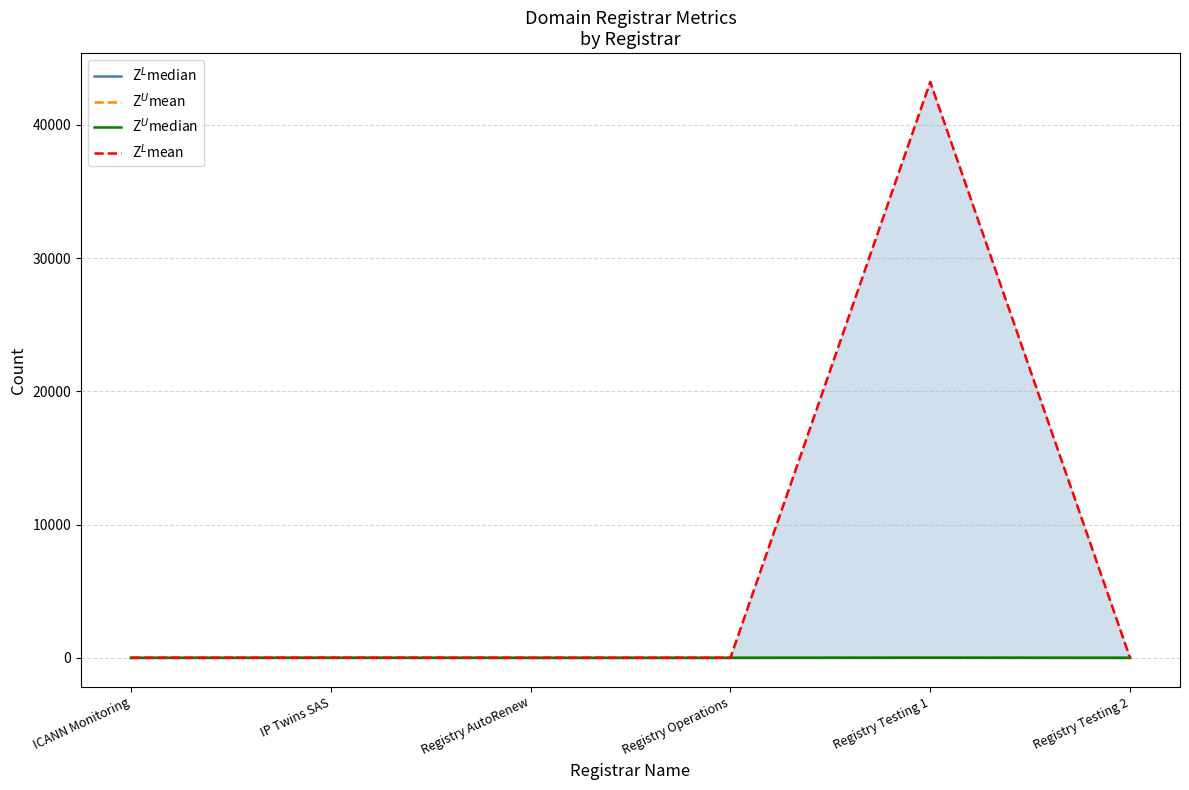

The value of Z$^L$mean at Registry AutoRenew is 21147. True or false?

False